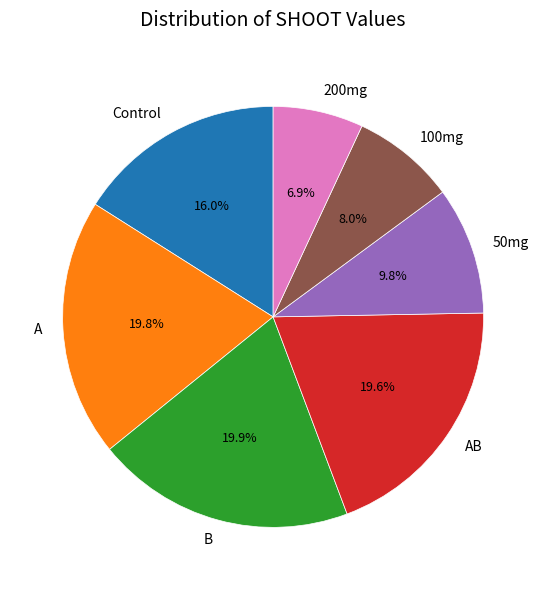

Which slice is the smallest?

200mg